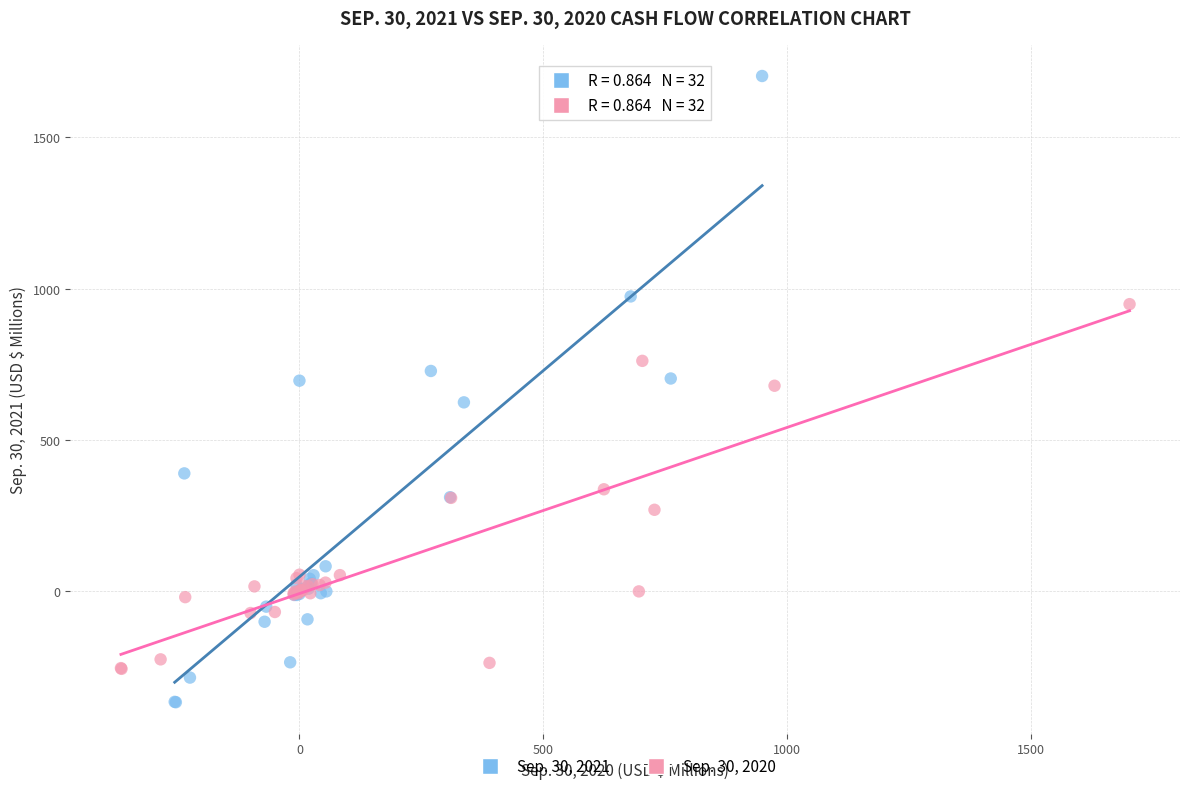

What are all the series names shown in the legend?

Sep. 30, 2021, Sep. 30, 2020